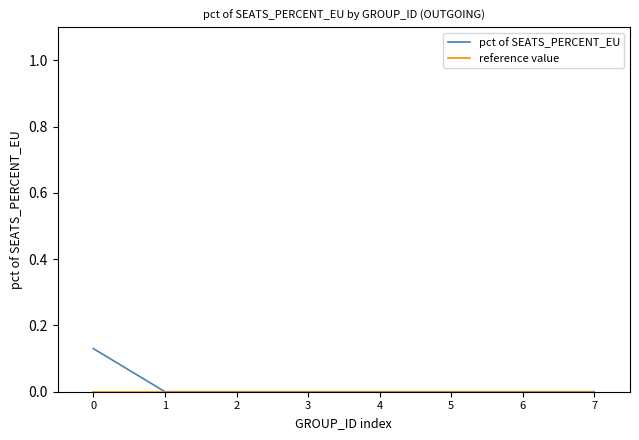

How many distinct data groups are displayed?

2